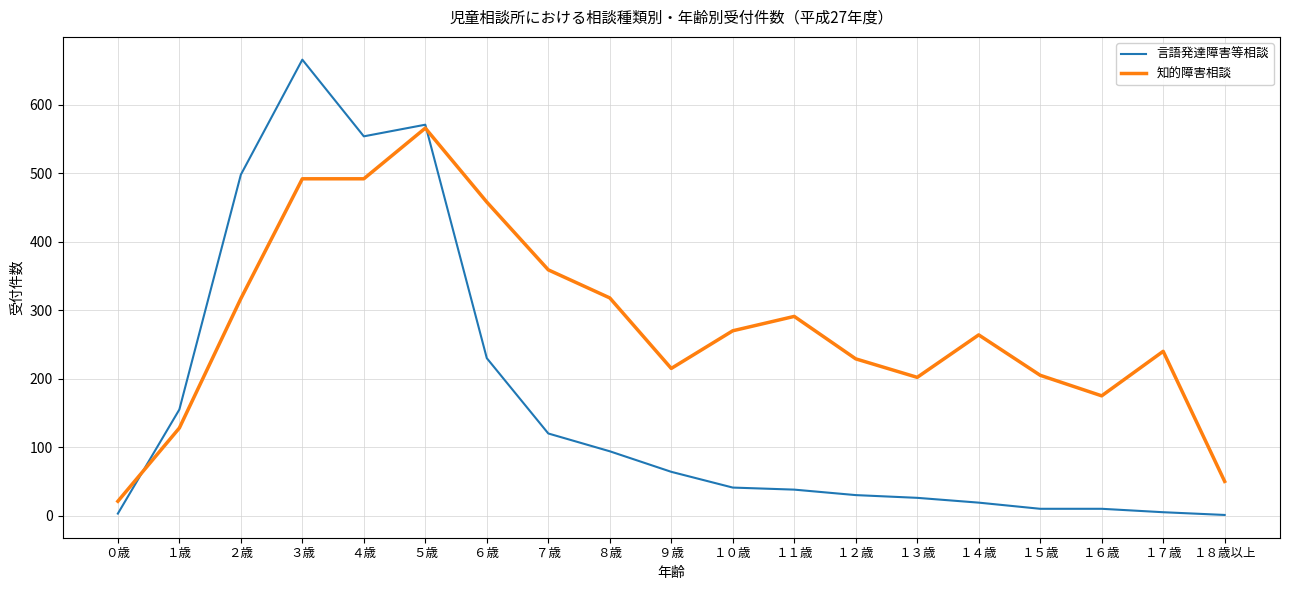

How many lines are shown in the chart?

2